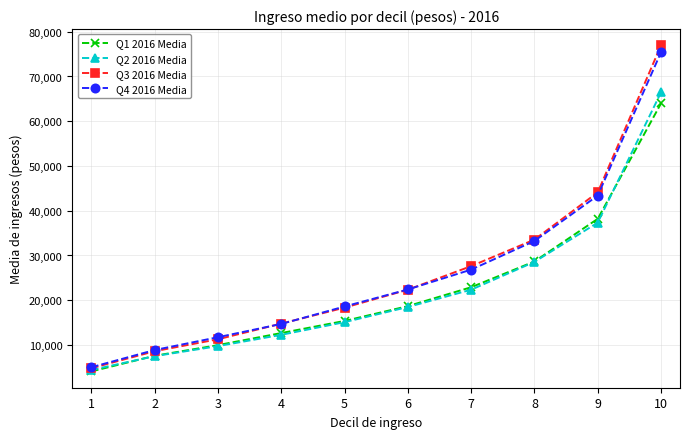

Rank the series by their maximum value, from lowest to highest.

Q1 2016 Media, Q2 2016 Media, Q4 2016 Media, Q3 2016 Media